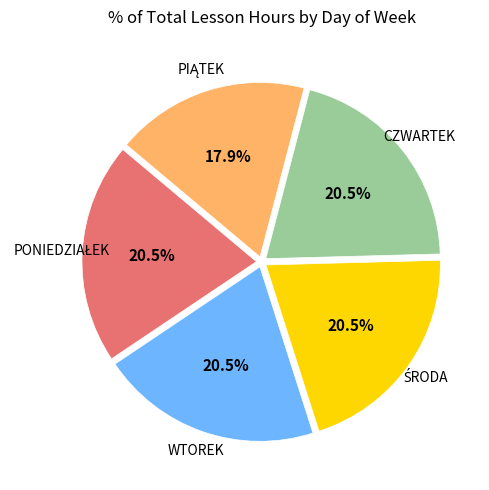

Count the number of slices in the pie.

5